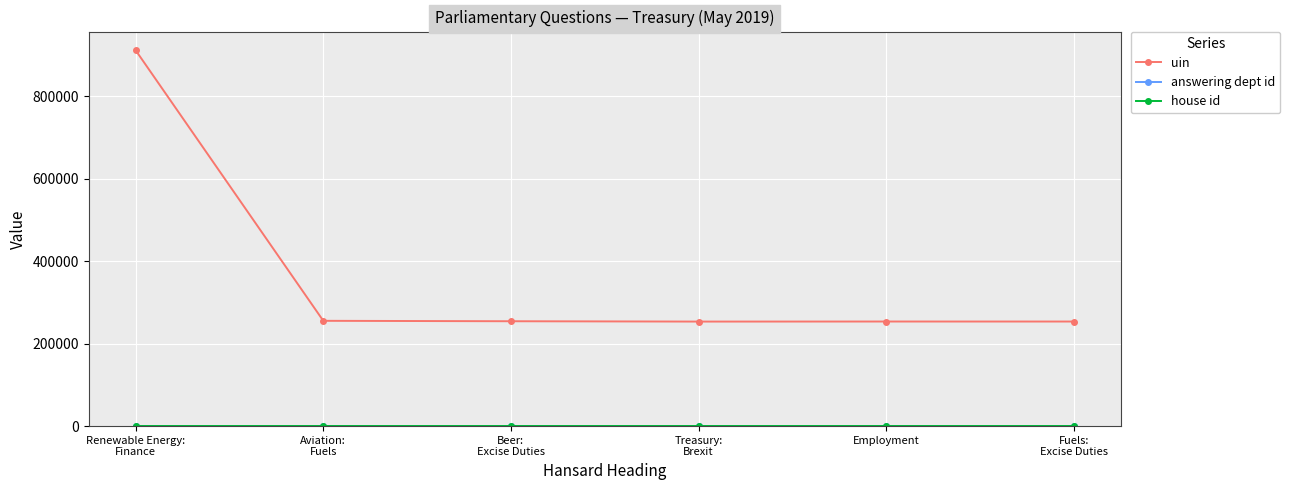

Which series has the largest total across all categories?

uin